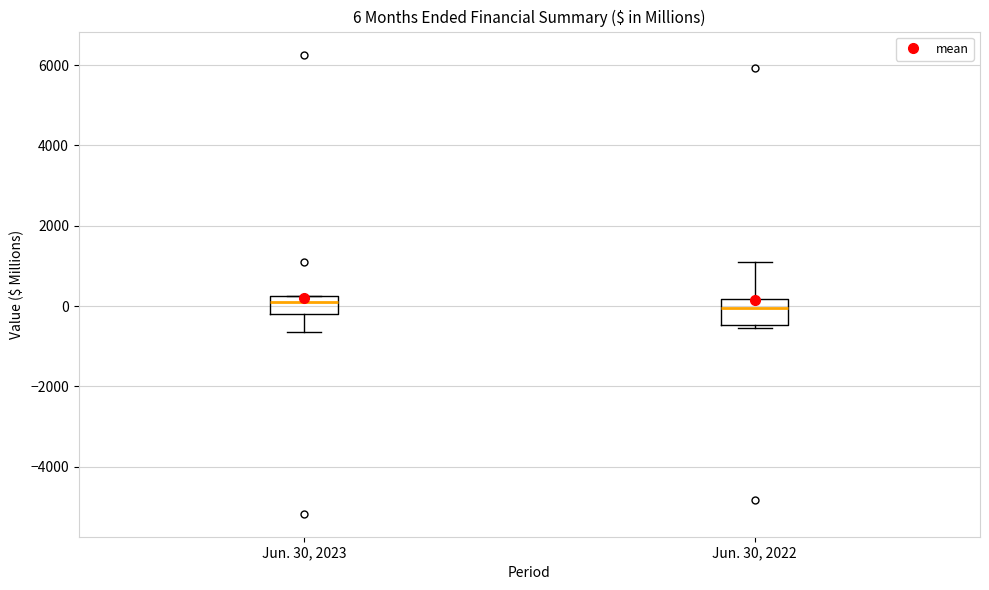

Comparing the boxes themselves (not the whiskers), which one is the tallest?

Jun. 30, 2022